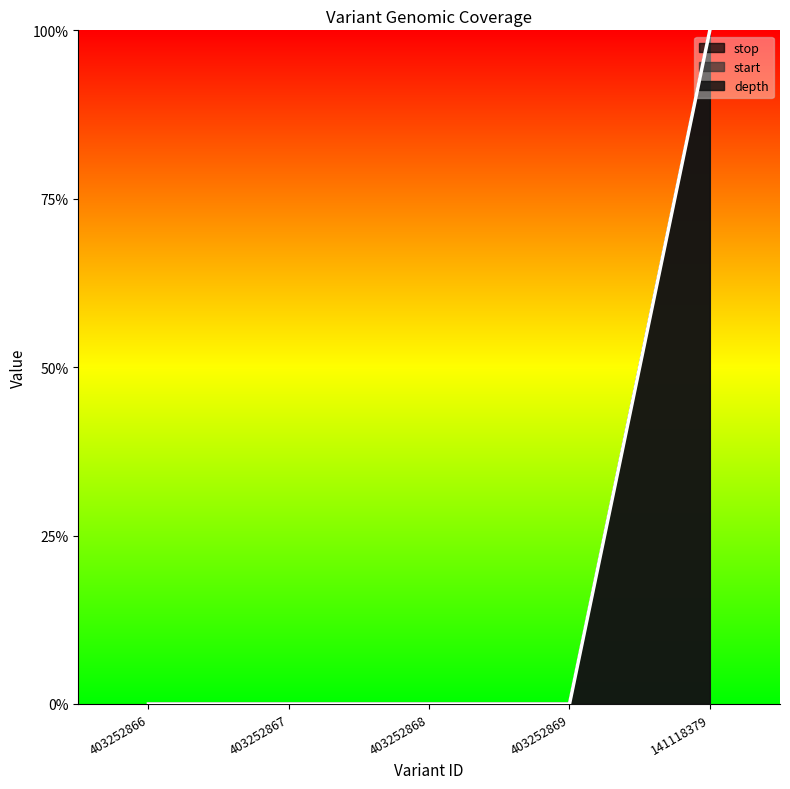

What is the maximum value for stop?

1.0